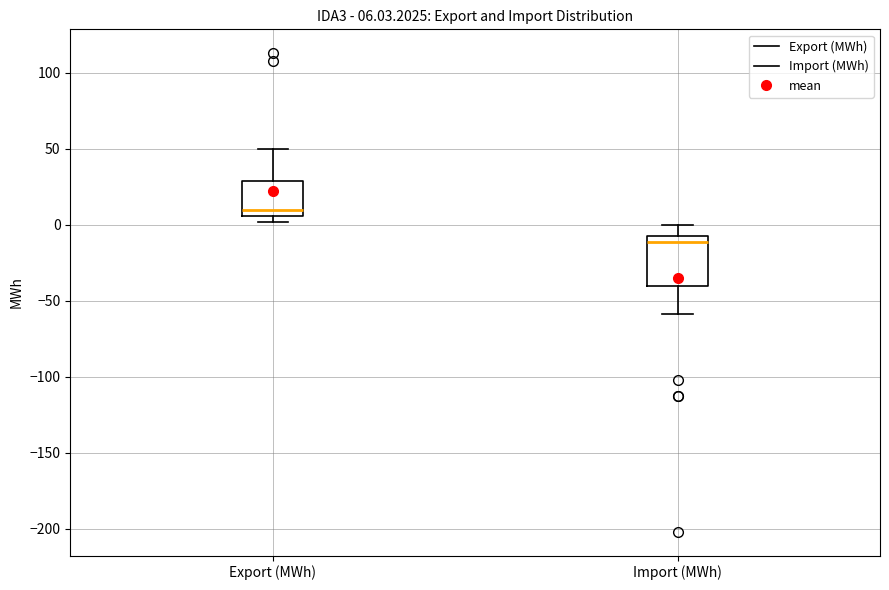

Which box has the lowest median line?

Import (MWh)